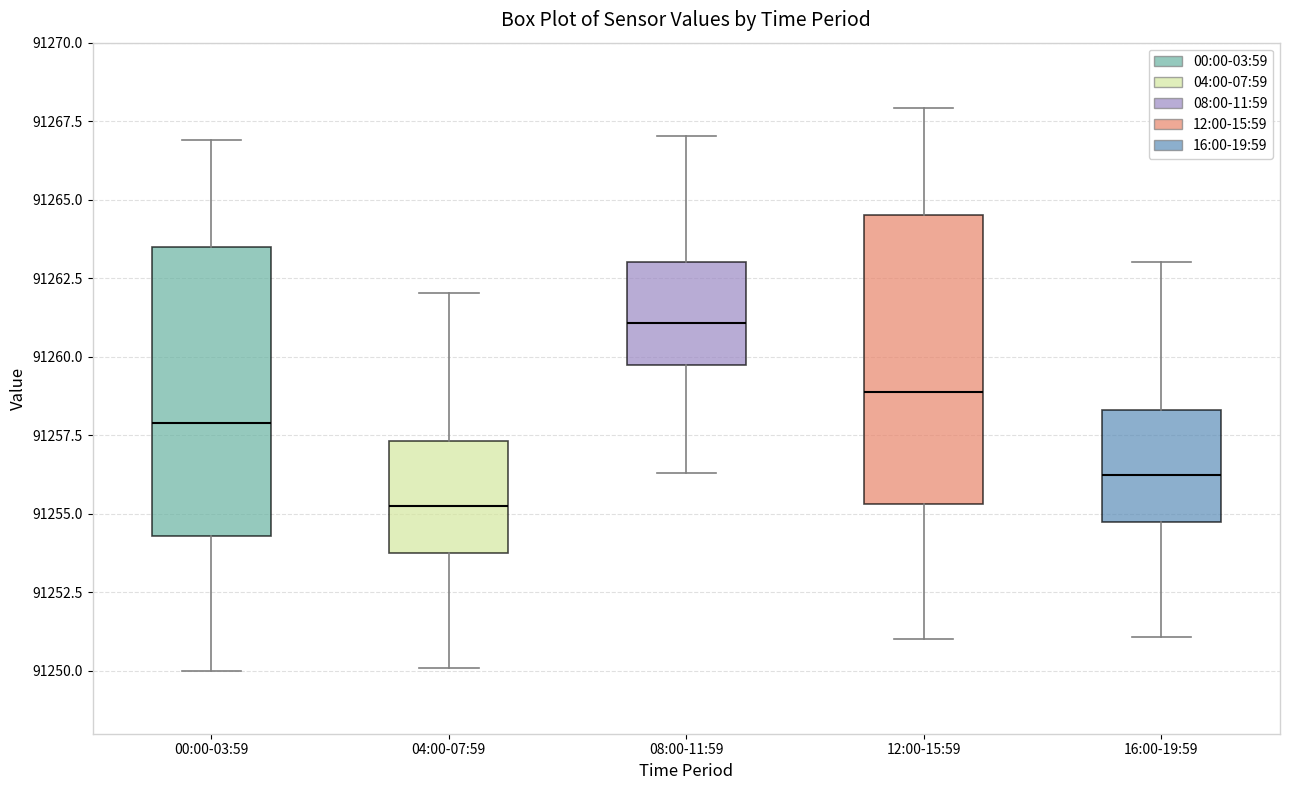

Where is the lower edge of the box for 16:00-19:59 on the y-axis? The values are not printed on the chart, so give them approximately, as read against the axis.

91255.0